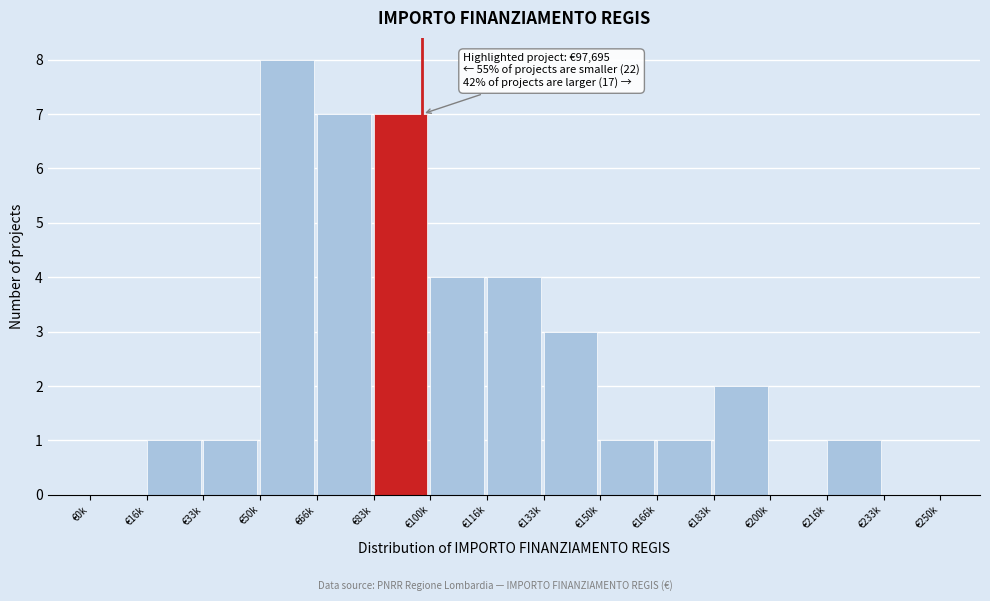

Reading right to left, what are all the values shown in this chart?

€233k=0	€216k=1	€200k=0	€183k=2	€166k=1	€150k=1	€133k=3	€116k=4	€100k=4	€83k=7	€66k=7	€50k=8	€33k=1	€16k=1	€0k=0